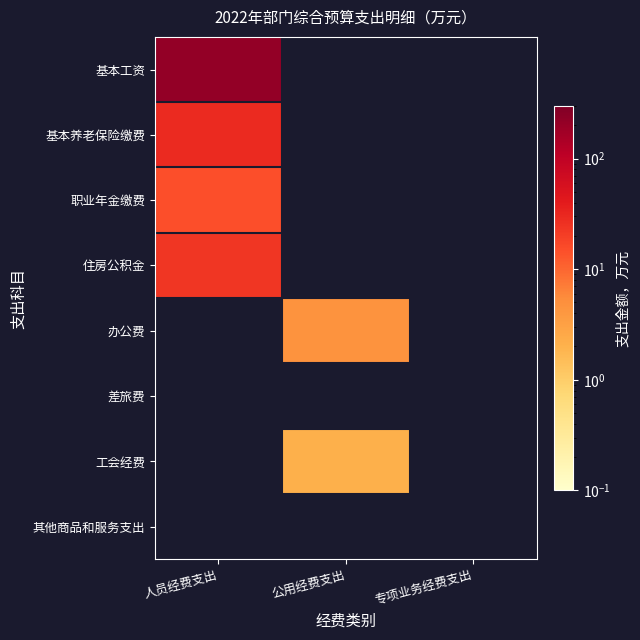

At which category does the chart reach its peak across all series?

人员经费支出